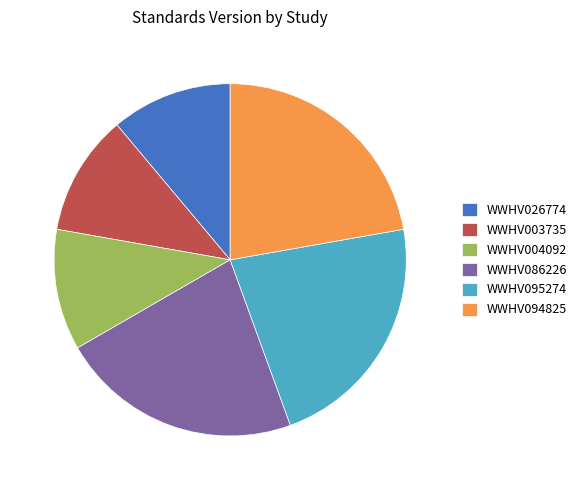

Combined, do WWHV003735 and WWHV094825 account for over 50%?

No